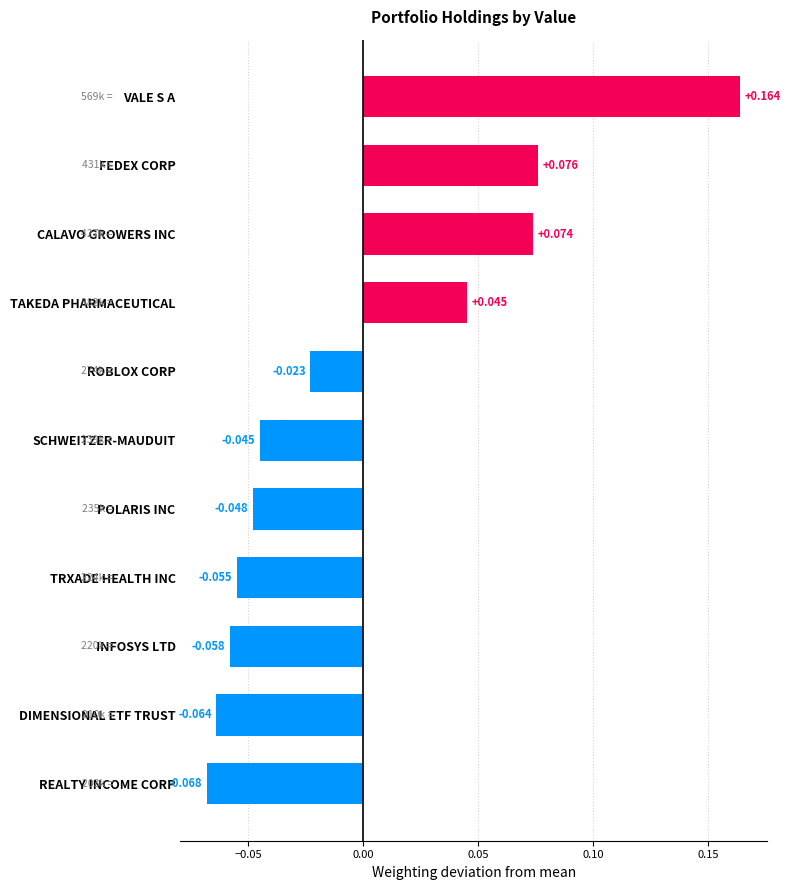

At which label is the value closest to 0?

ROBLOX CORP